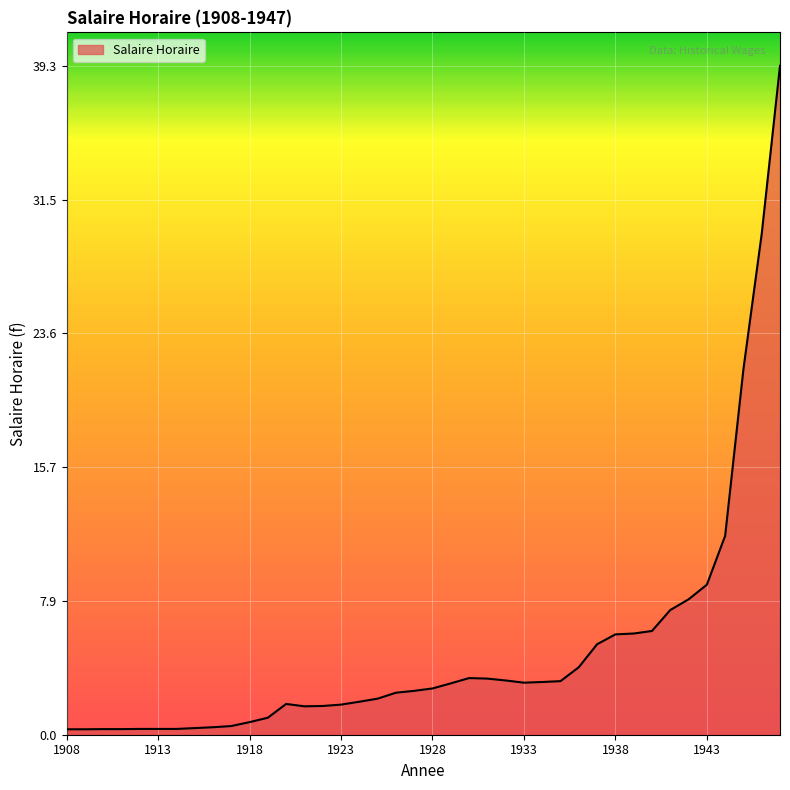

What is the greatest value displayed?

39.3